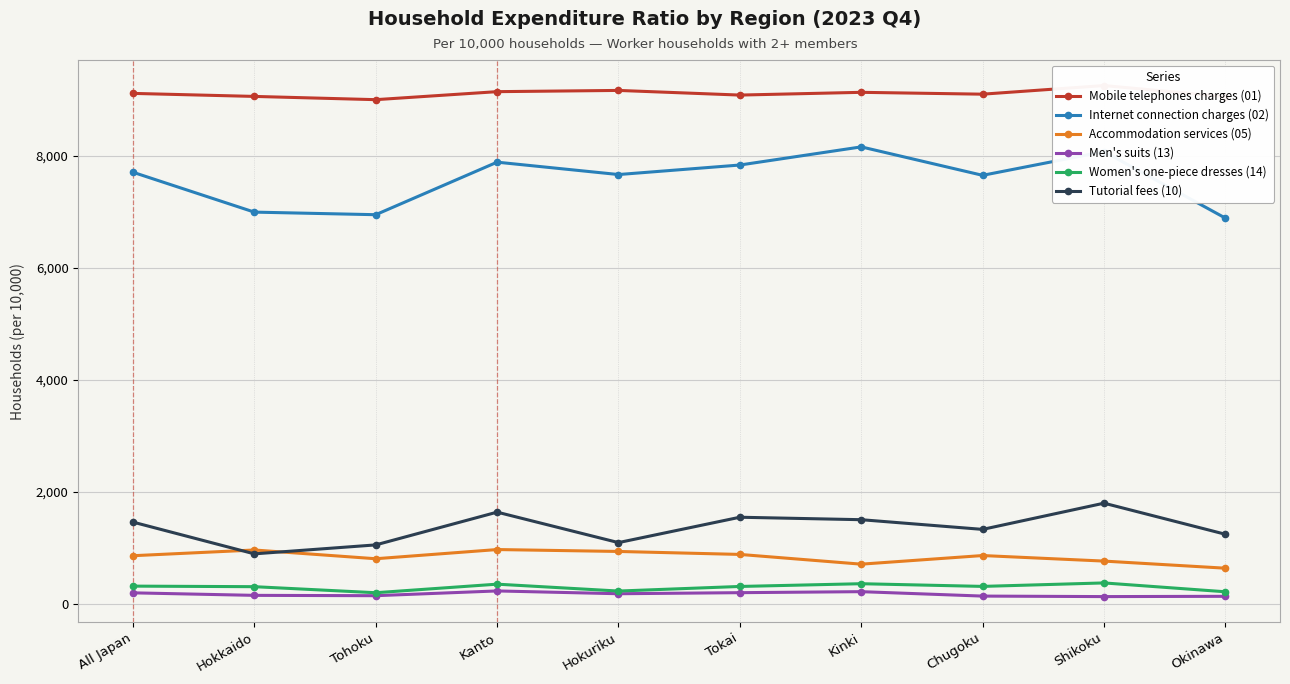

At which category does Mobile telephones charges (01) reach its first local valley?

Tohoku